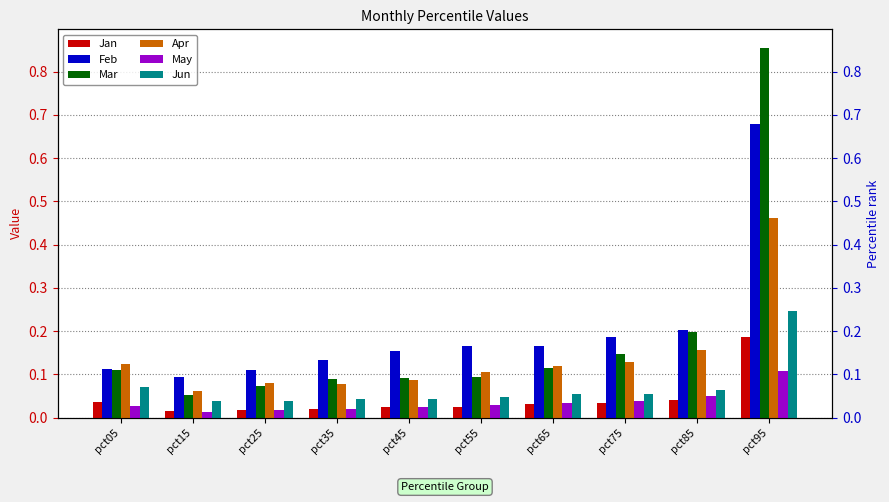

Reading left to right, transcribe all the data shown in this chart.

Jan: pct05=0.0	pct15=0.0	pct25=0.0	pct35=0.0	pct45=0.0	pct55=0.0	pct65=0.0	pct75=0.0	pct85=0.0	pct95=0.2
Feb: pct05=0.1	pct15=0.1	pct25=0.1	pct35=0.1	pct45=0.2	pct55=0.2	pct65=0.2	pct75=0.2	pct85=0.2	pct95=0.7
Mar: pct05=0.1	pct15=0.1	pct25=0.1	pct35=0.1	pct45=0.1	pct55=0.1	pct65=0.1	pct75=0.1	pct85=0.2	pct95=0.9
Apr: pct05=0.1	pct15=0.1	pct25=0.1	pct35=0.1	pct45=0.1	pct55=0.1	pct65=0.1	pct75=0.1	pct85=0.2	pct95=0.5
May: pct05=0.0	pct15=0.0	pct25=0.0	pct35=0.0	pct45=0.0	pct55=0.0	pct65=0.0	pct75=0.0	pct85=0.1	pct95=0.1
Jun: pct05=0.1	pct15=0.0	pct25=0.0	pct35=0.0	pct45=0.0	pct55=0.0	pct65=0.1	pct75=0.1	pct85=0.1	pct95=0.2